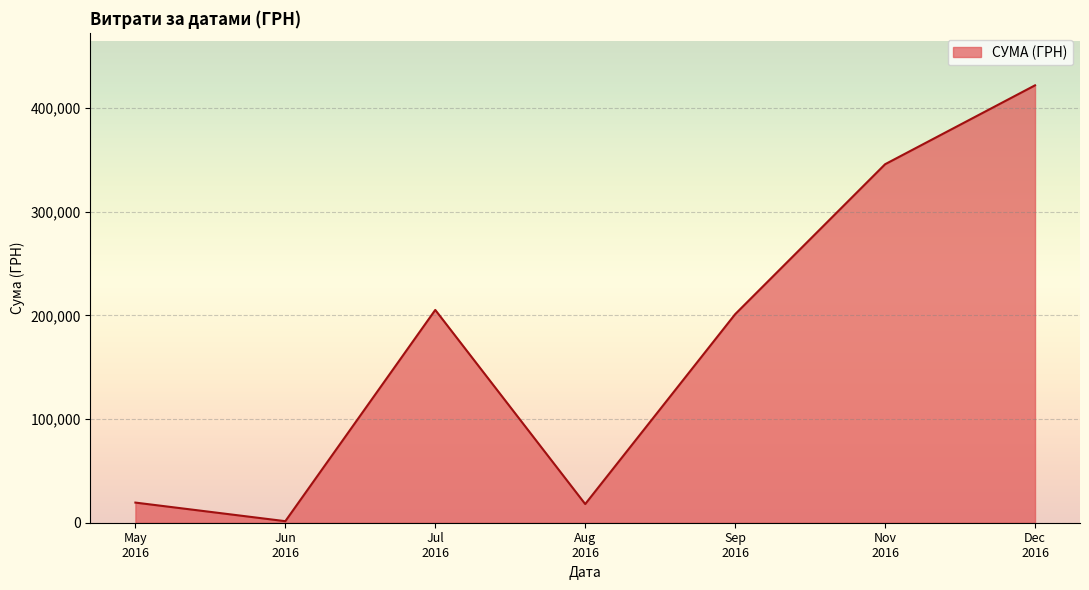

How many interior local peaks (higher than both neighbors) does the data have?

1